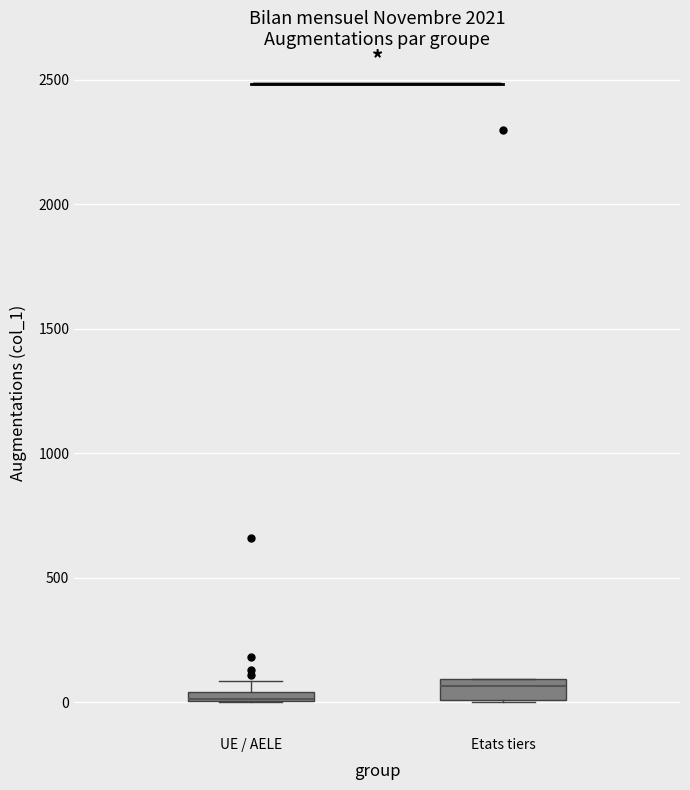

Where does the median line of the box for Etats tiers sit on the y-axis? The values are not printed on the chart, so give them approximately, as read against the axis.

50